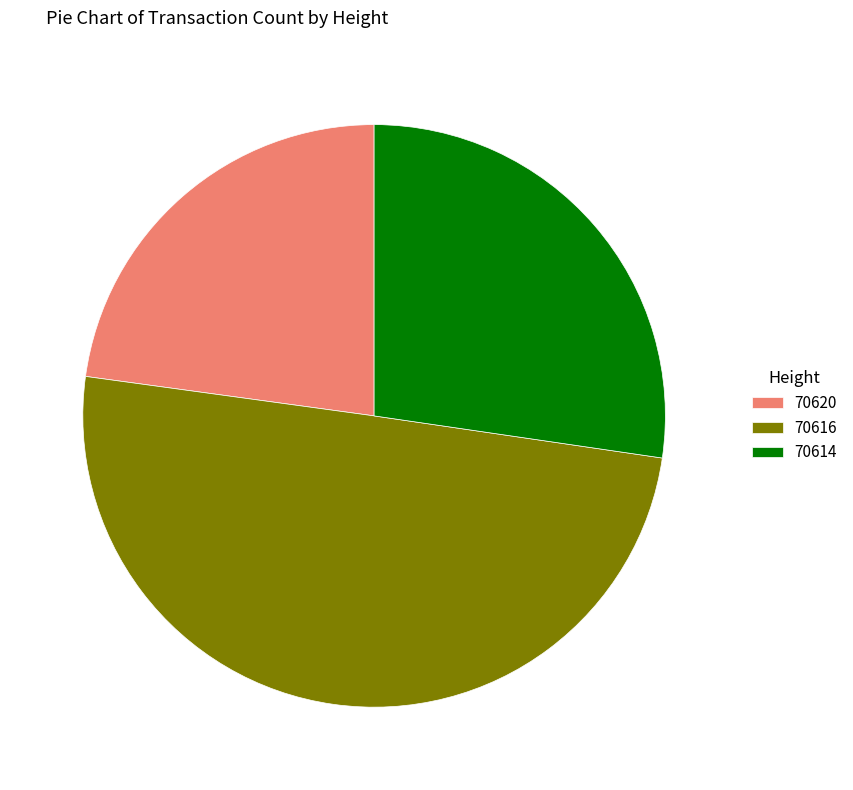

What is the largest slice in the pie chart?

70616